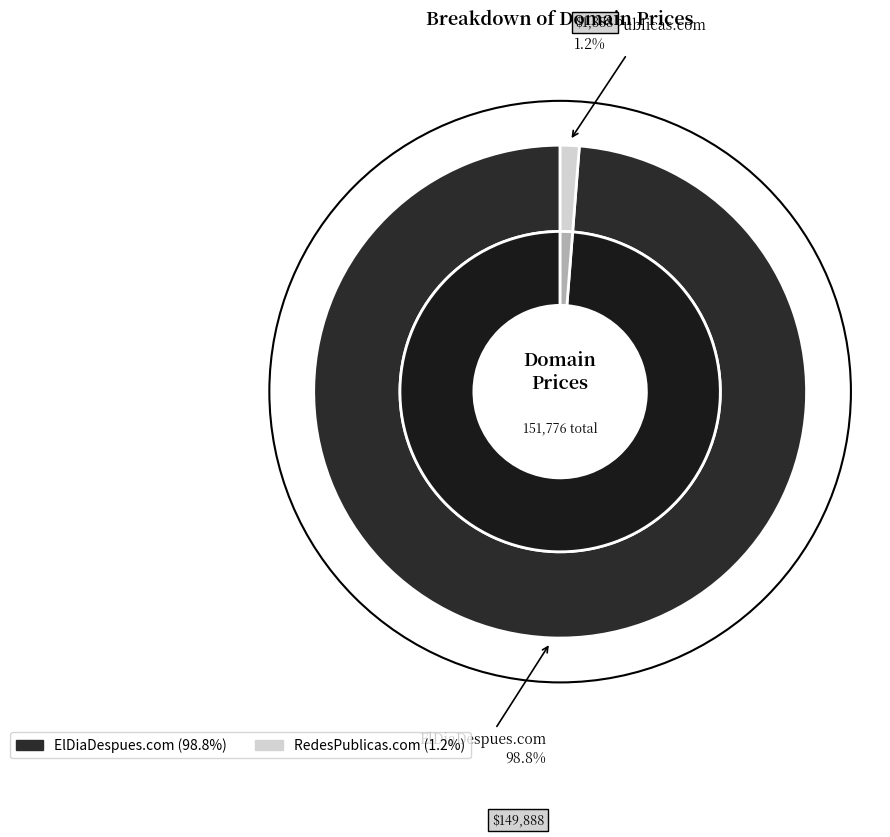

To the nearest percent, what is the difference between the largest and smallest slice percentages?

98%